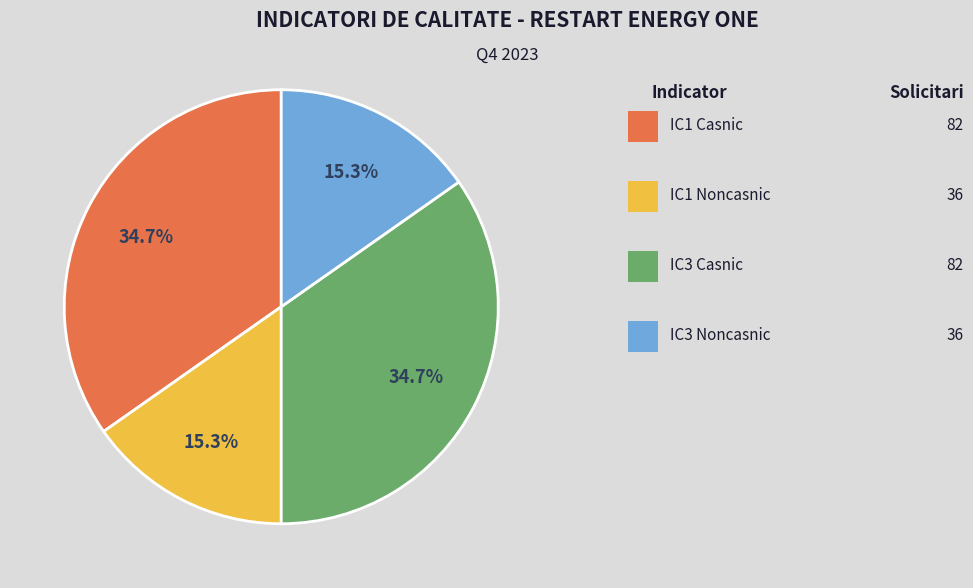

Does any single category account for the majority?

No